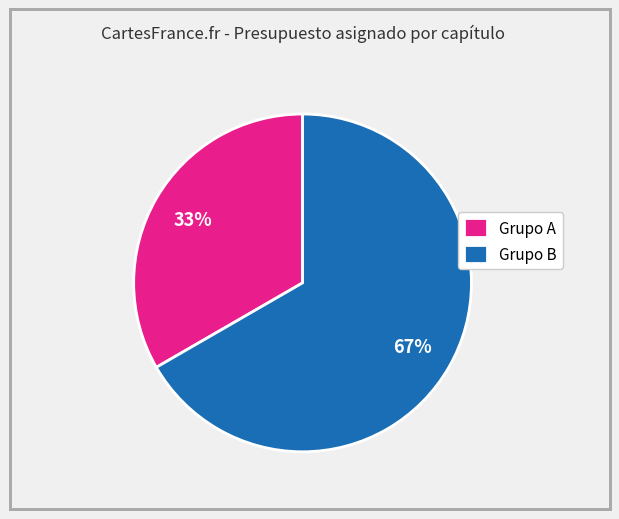

Between Grupo A and Grupo B, which is larger?

Grupo B